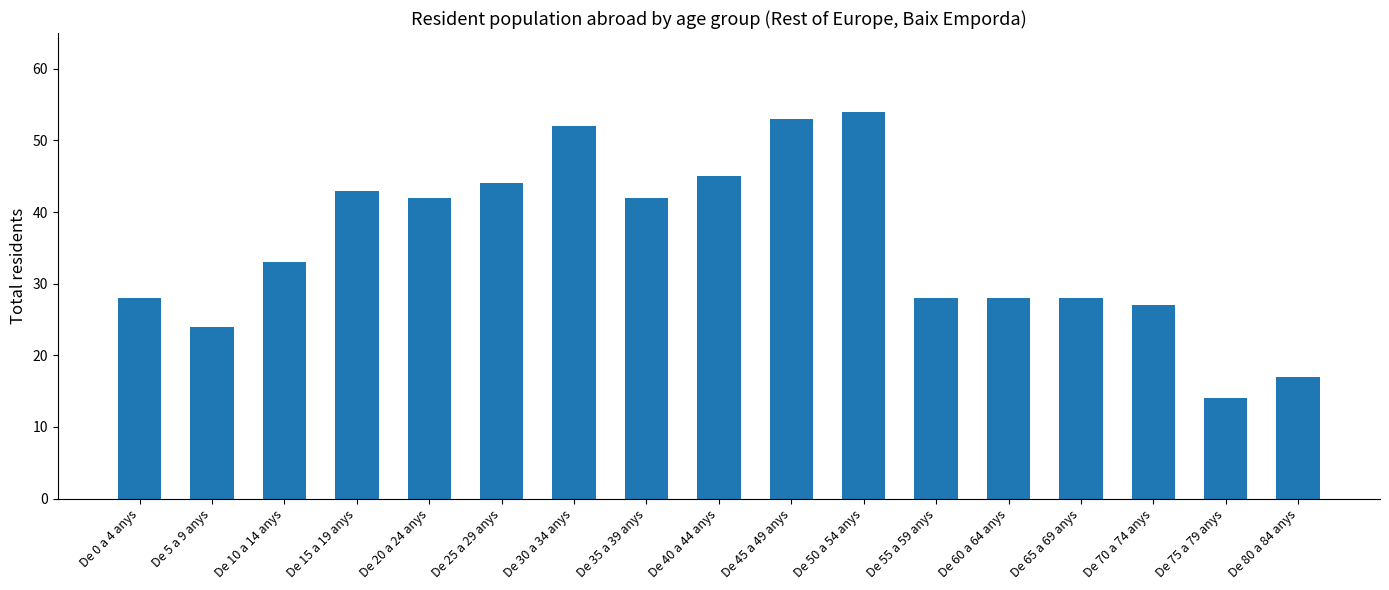

What is the maximum value shown in the chart?

54